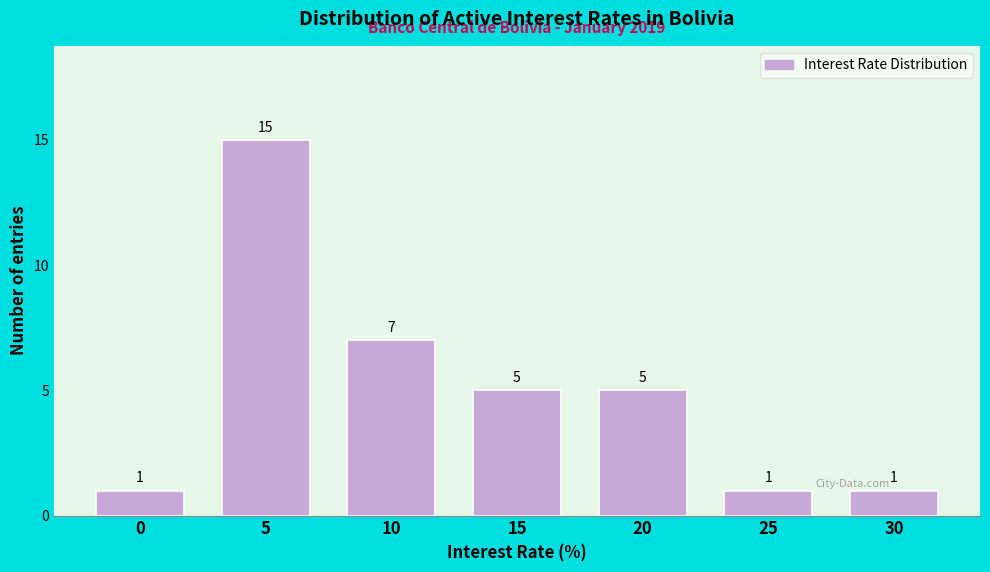

Reading left to right, extract all data points from this chart.

1	15	7	5	5	1	1